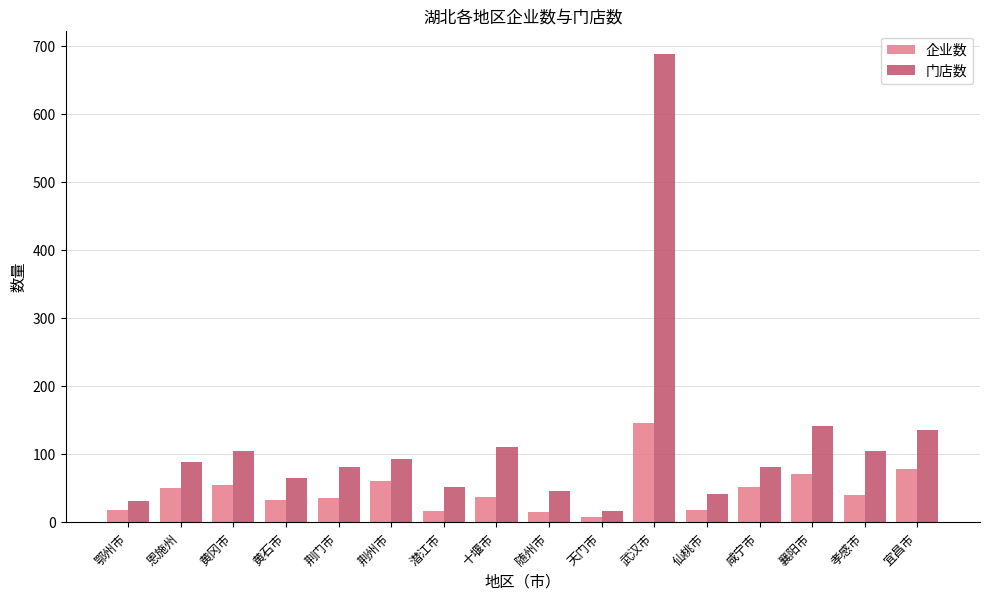

Rank the series by their average value, from highest to lowest.

门店数, 企业数